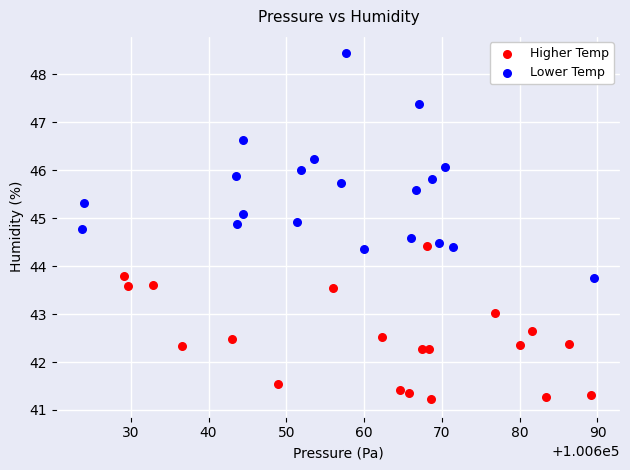

Which series contains the highest Y value?

Lower Temp